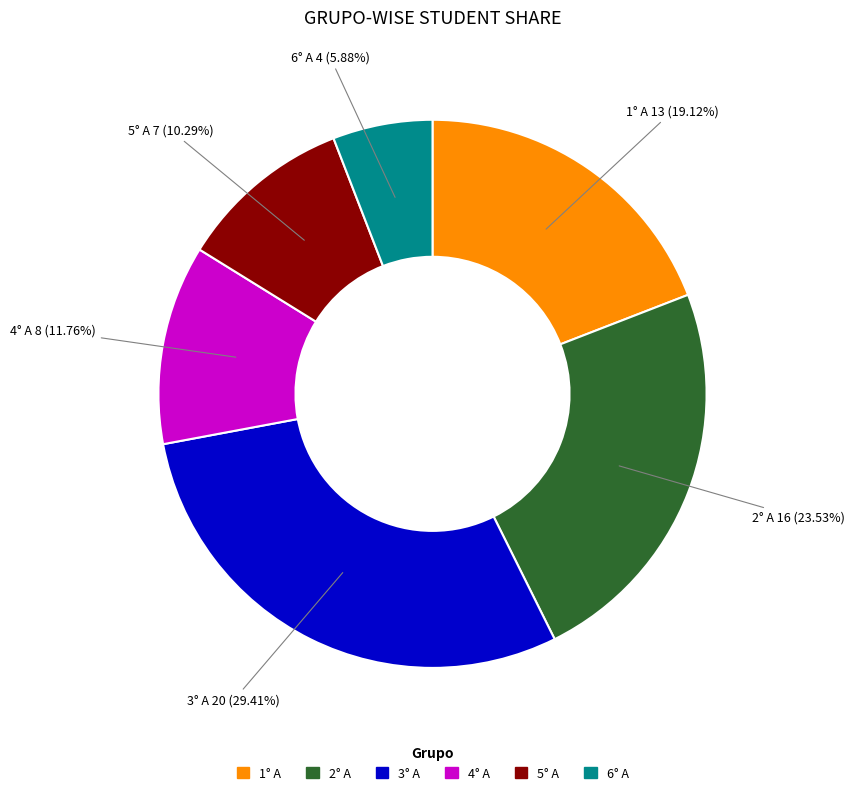

Which category has the biggest portion of the pie?

3° A